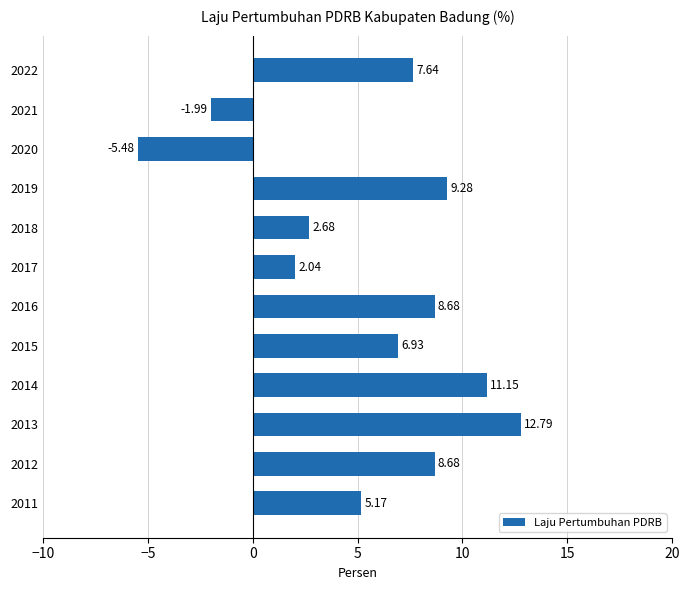

Approximately how many times larger is the value at 2012 compared to 2017?

4.3